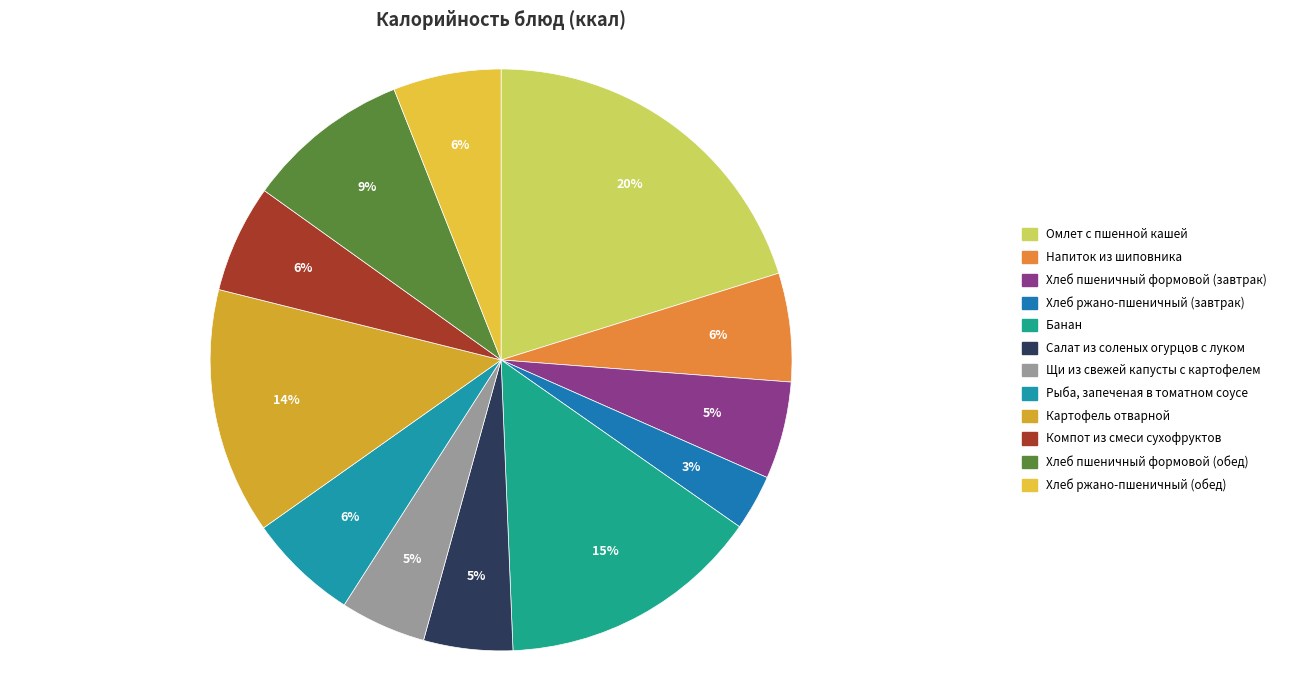

Which has a higher value, Щи из свежей капусты с картофелем or Картофель отварной?

Картофель отварной